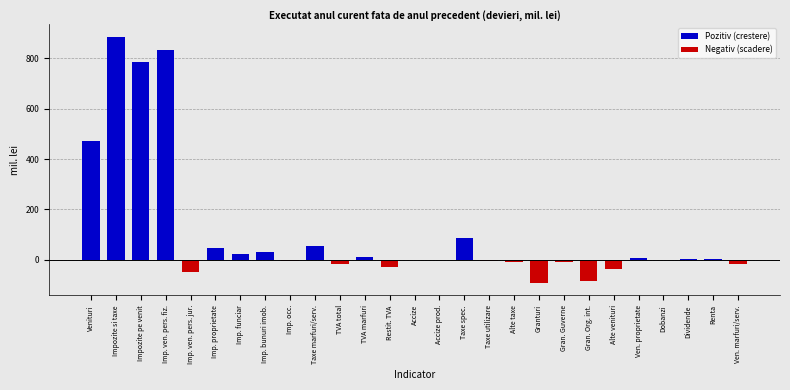

What is the change in value from Restit. TVA to Taxe spec.?

+112.4